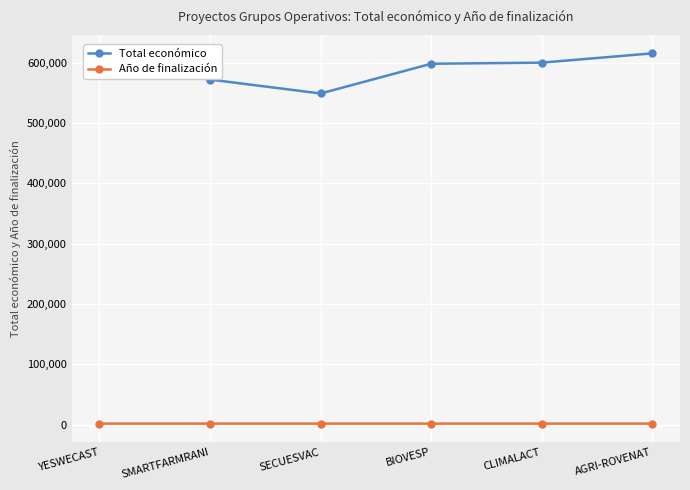

What is the label of the 4th point from the left?

BIOVESP